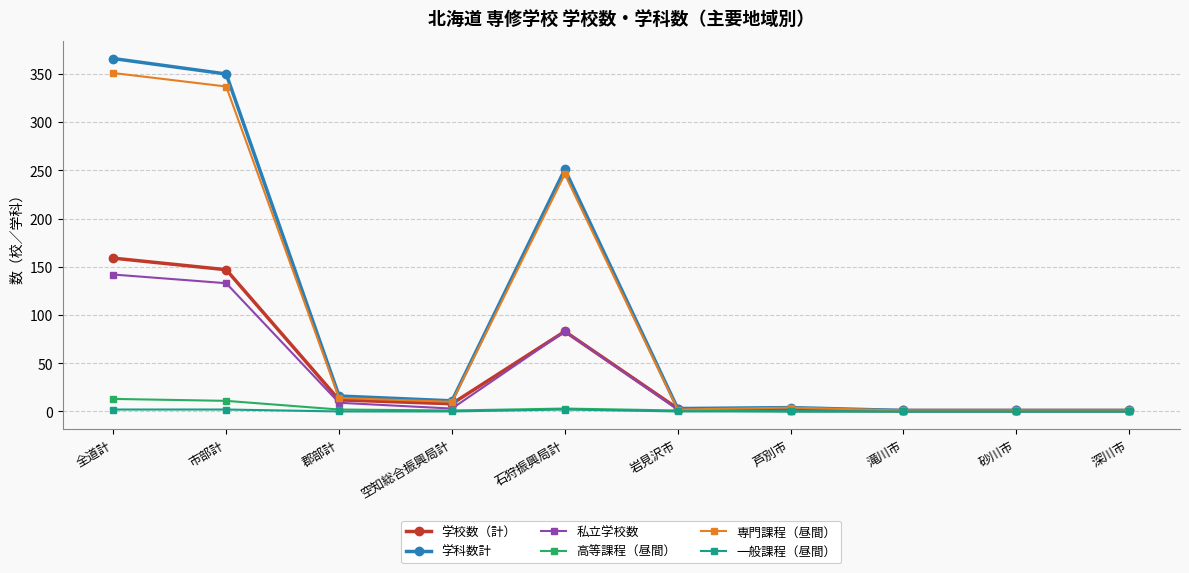

List the series in order of their peak value, lowest first.

一般課程（昼間）, 高等課程（昼間）, 私立学校数, 学校数（計）, 専門課程（昼間）, 学科数計